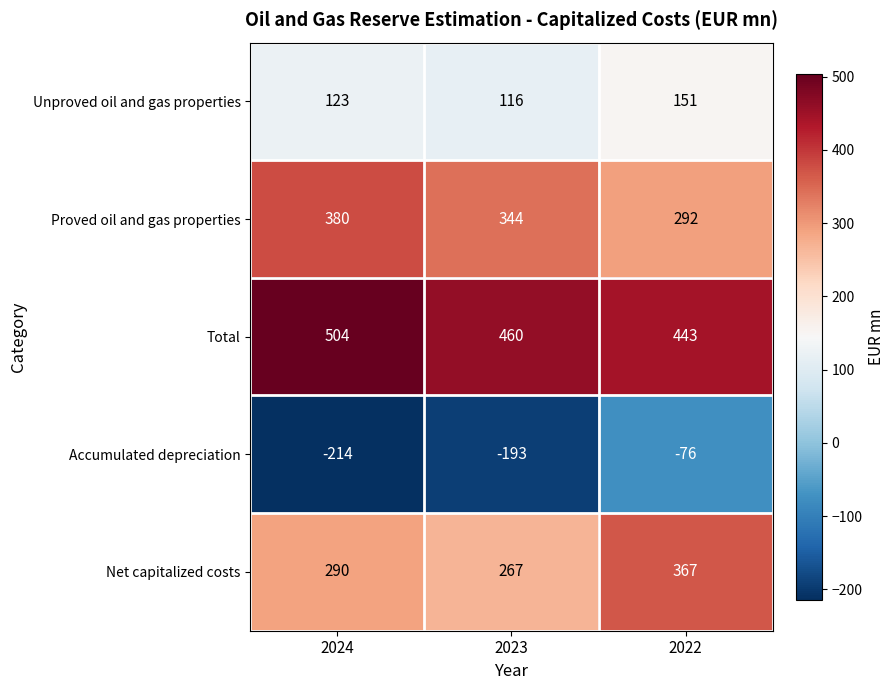

How many data points does each series have?

3